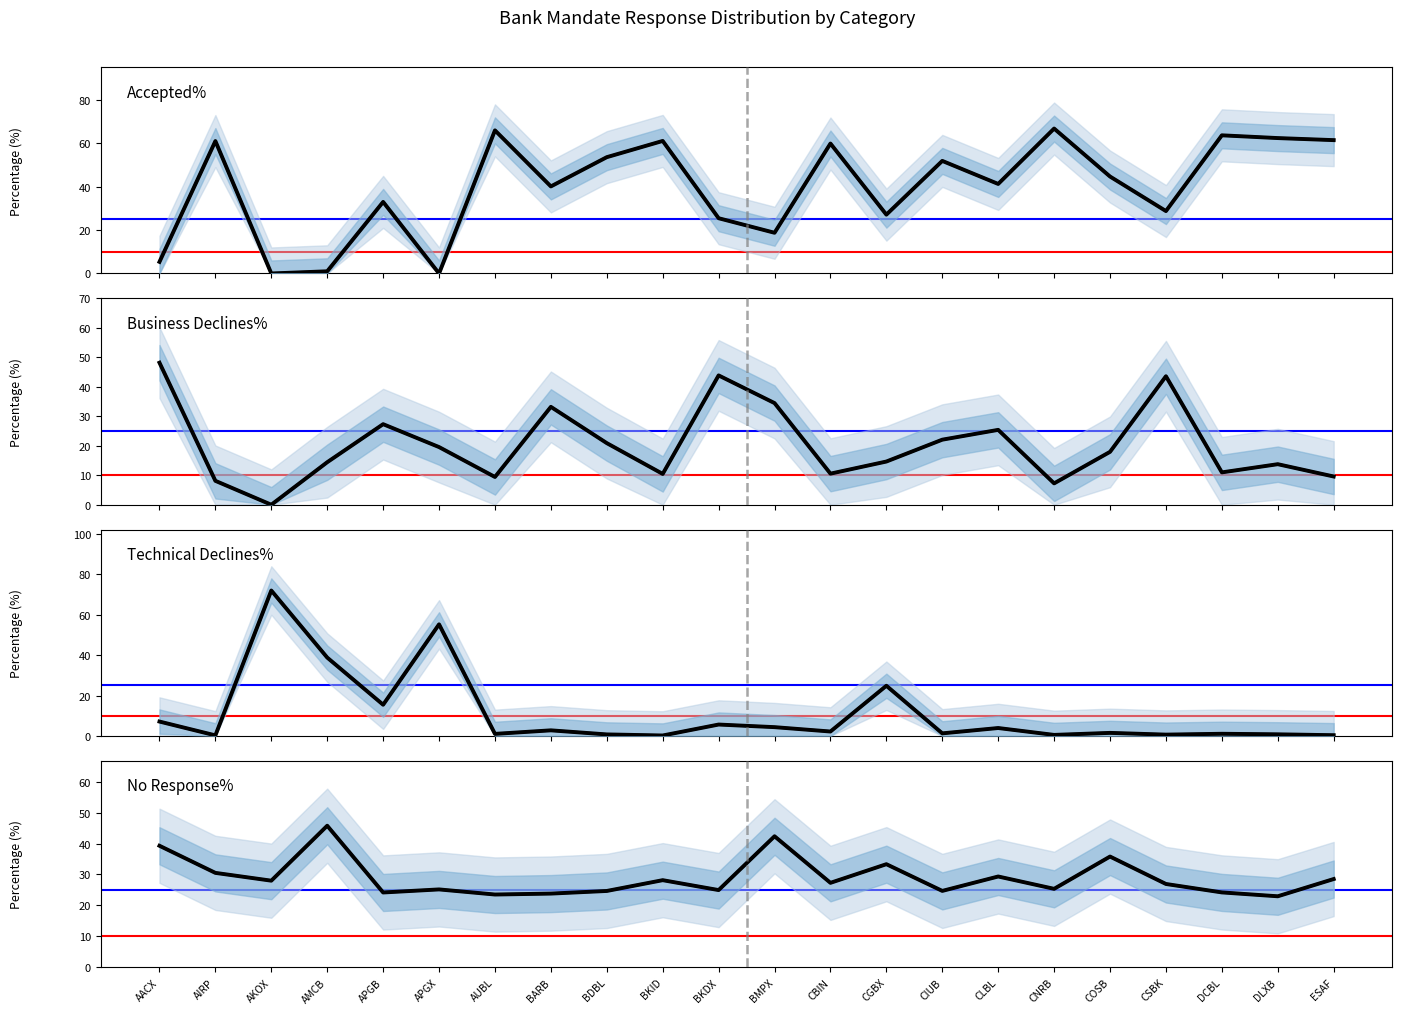

What is the label of the 11th point from the right?

BMPX